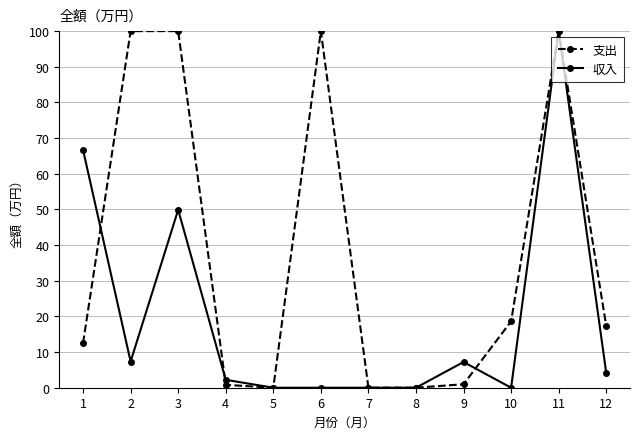

Where is the first local minimum for 収入?

2